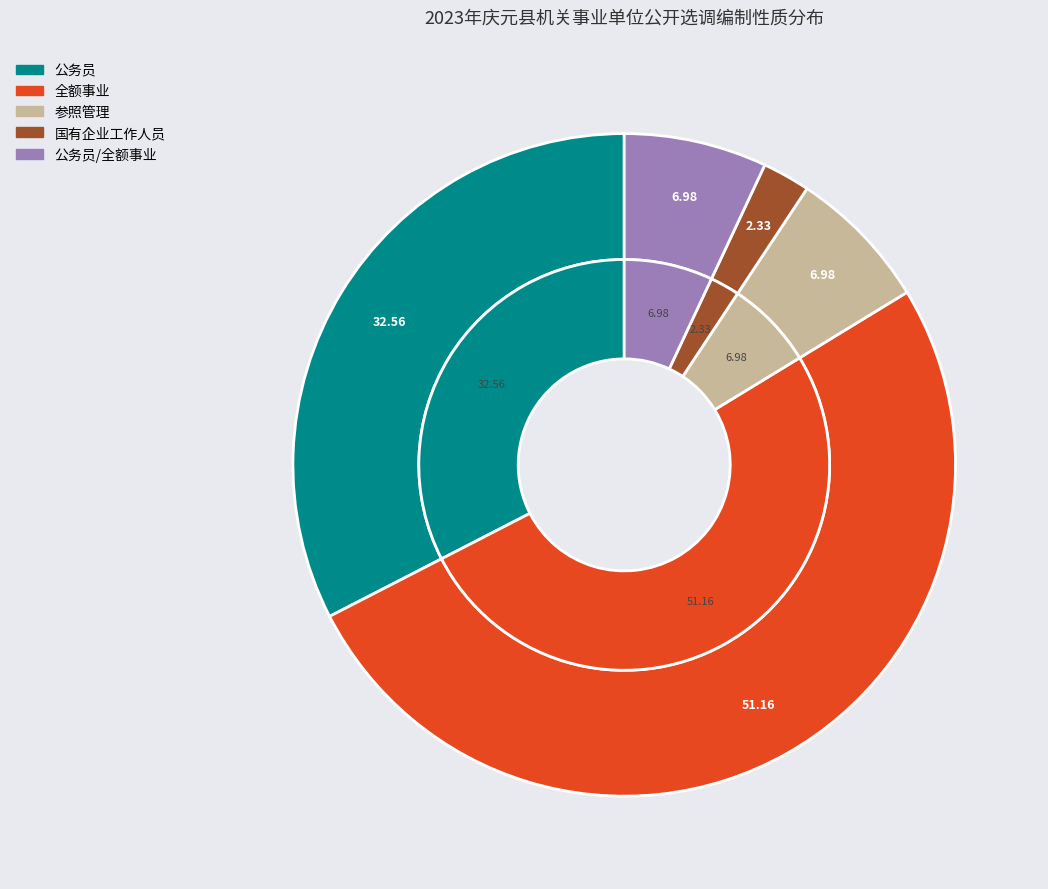

How many segments does this pie chart have?

5